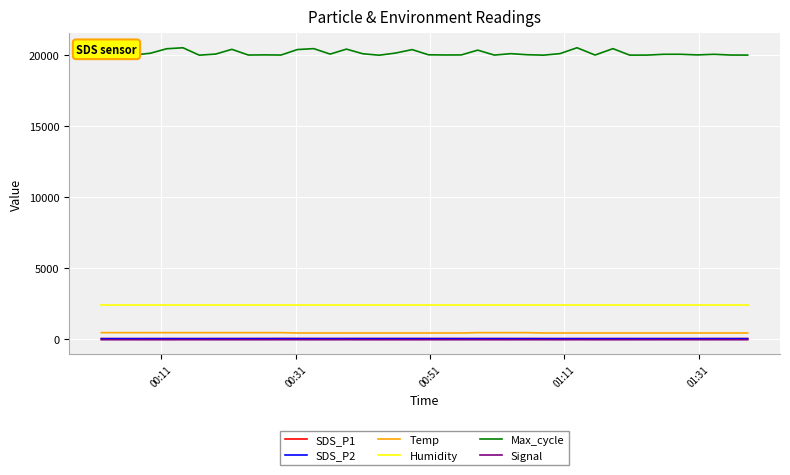

Which series has the largest range (max minus min)?

Max_cycle